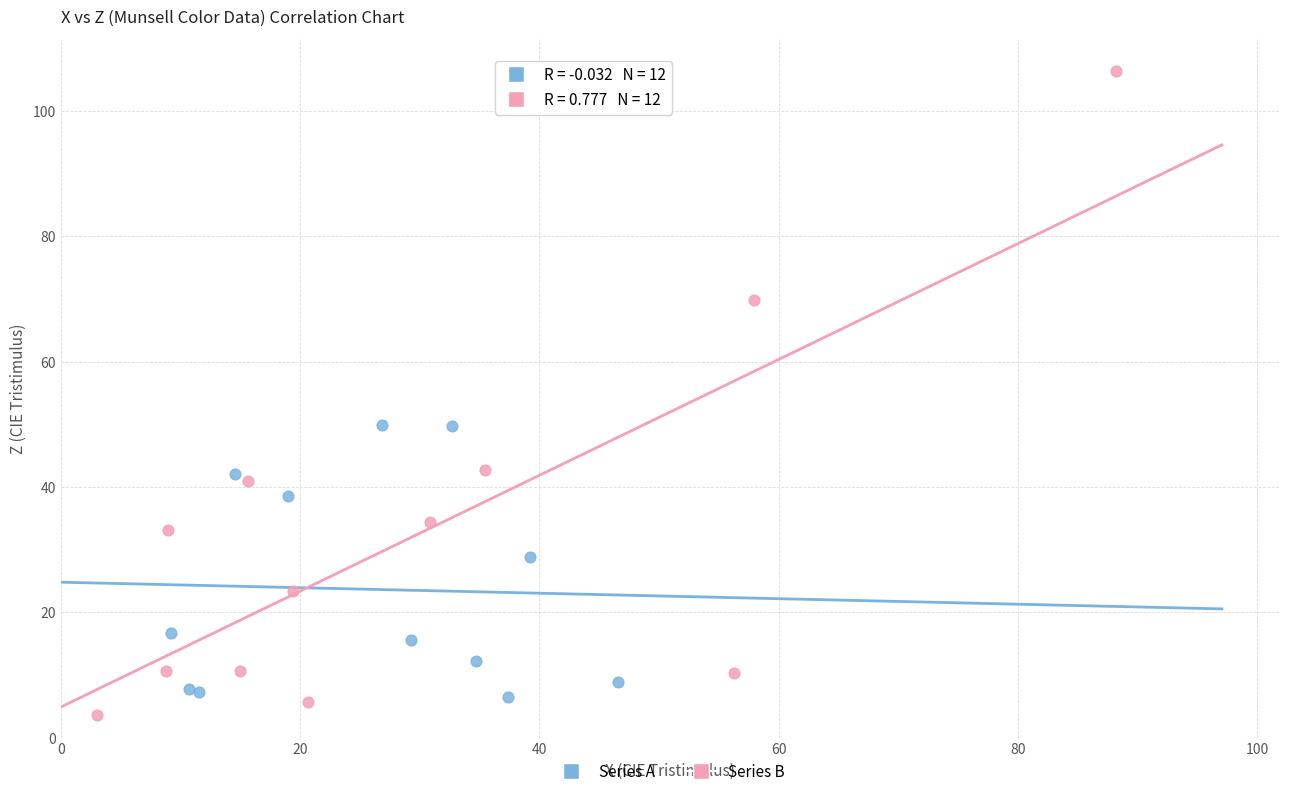

What are all the series names shown in the legend?

Series A, Series B